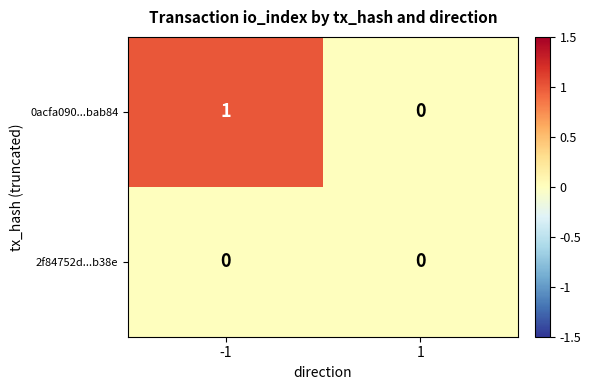

Reading right to left, transcribe all the data shown in this chart.

0acfa090...bab84: 1=0	-1=1
2f84752d...b38e: 1=0	-1=0